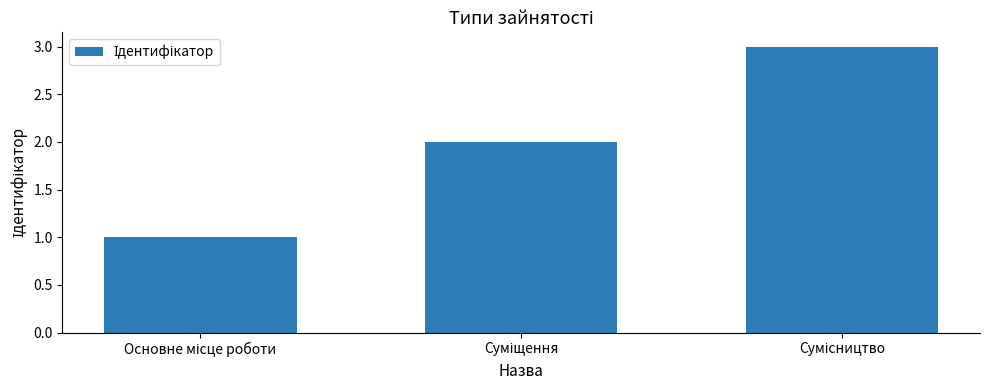

What is the maximum value shown in the chart?

3